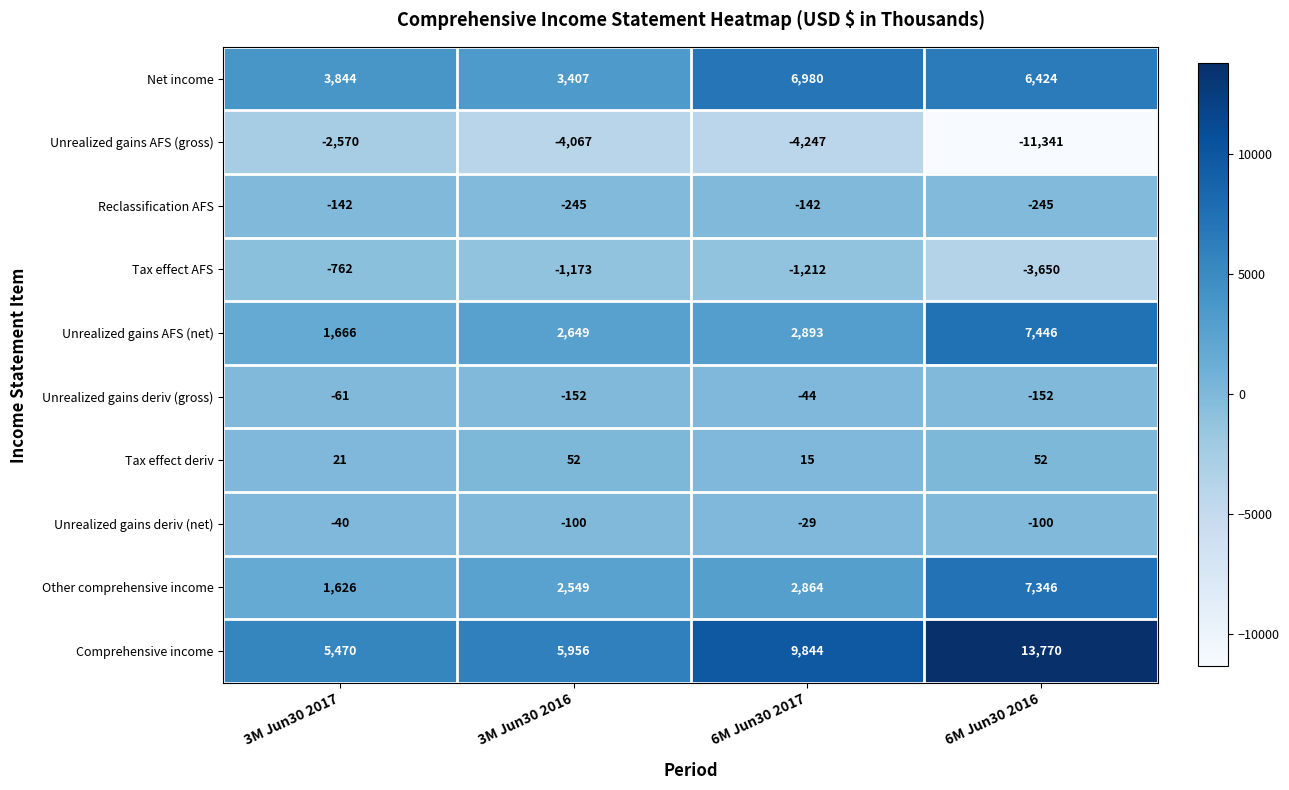

The value of Unrealized gains AFS (gross) at 6M Jun30 2017 is -4247. True or false?

True